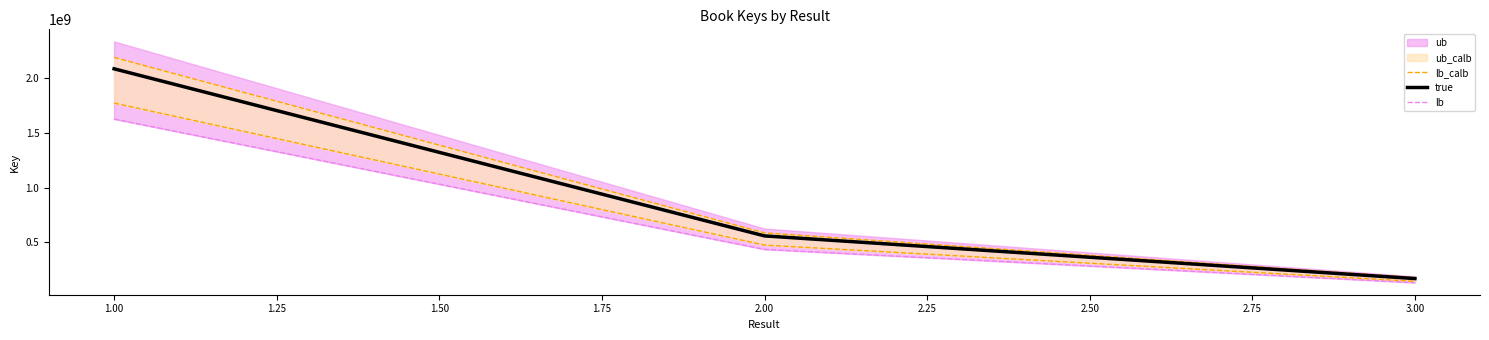

The value of true at 2.00 is 734259321. True or false?

False